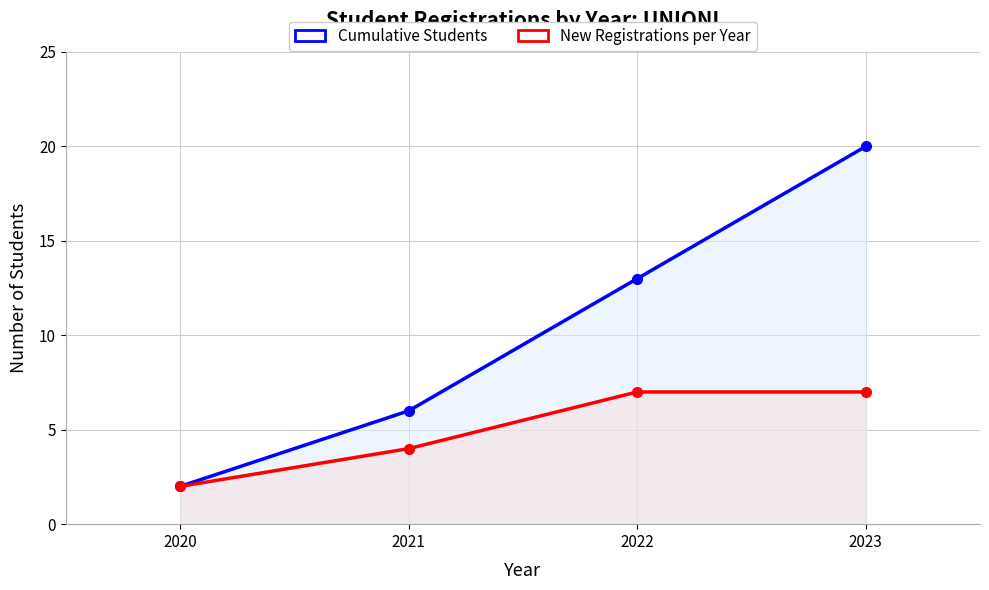

What is the average value of the Cumulative Students series?

10